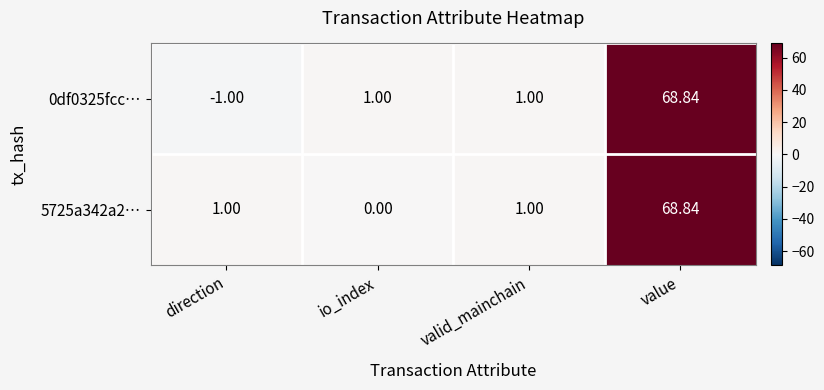

Which category has the highest value across all series?

value